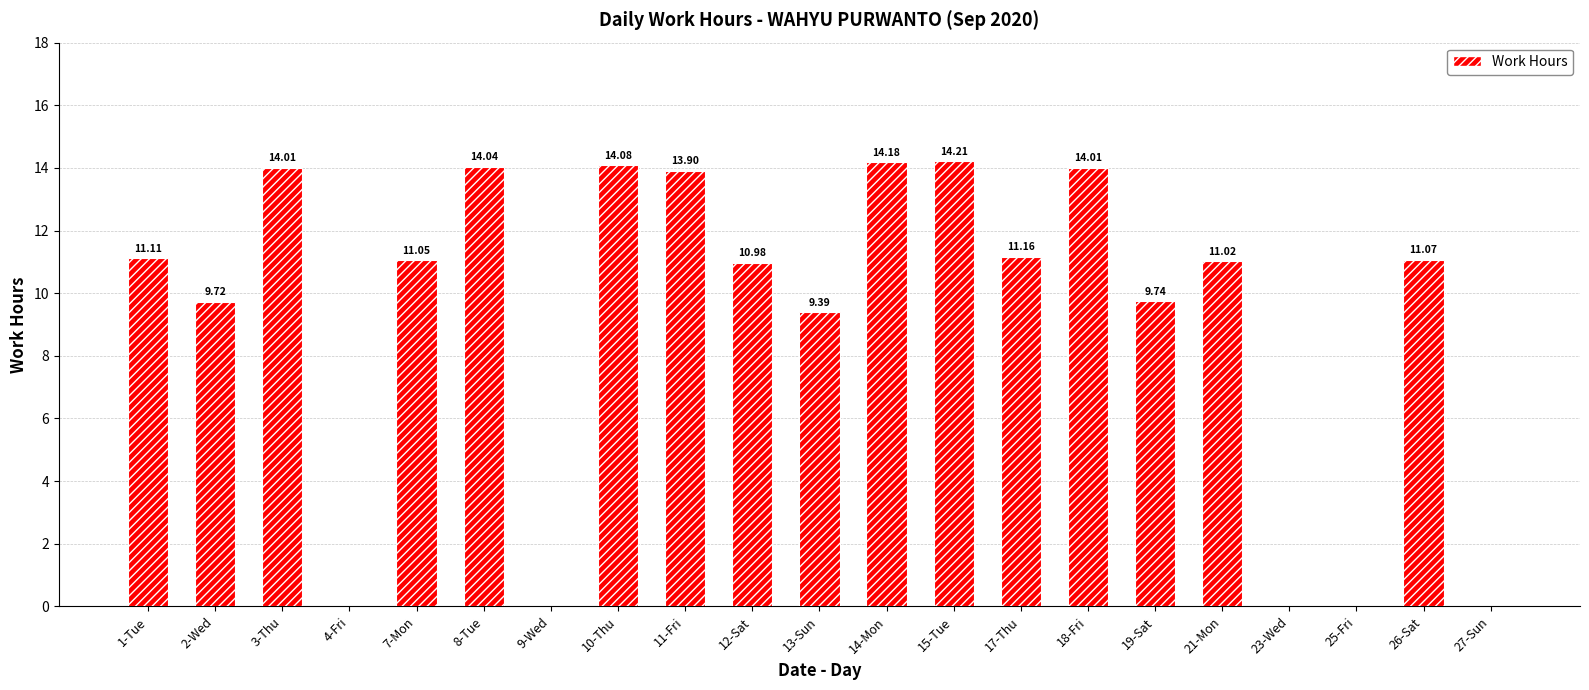

What is the sum of all values?

193.7